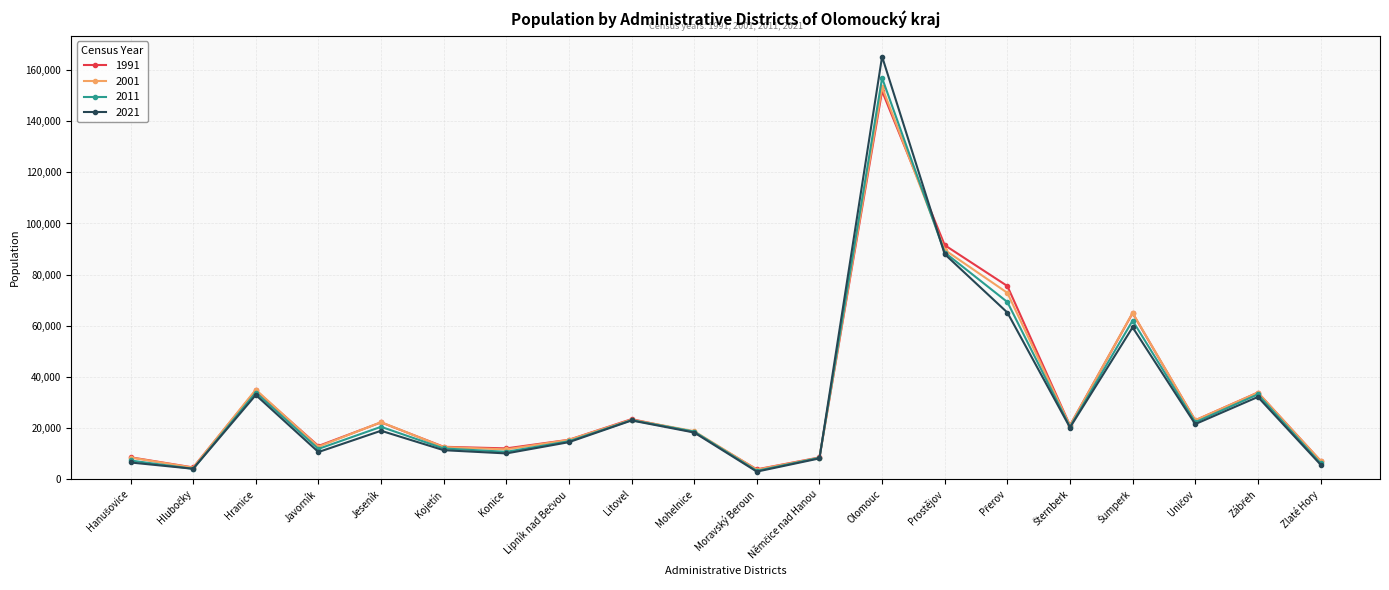

True or false: 2021 has a value of 5791 at Zlaté Hory.

True